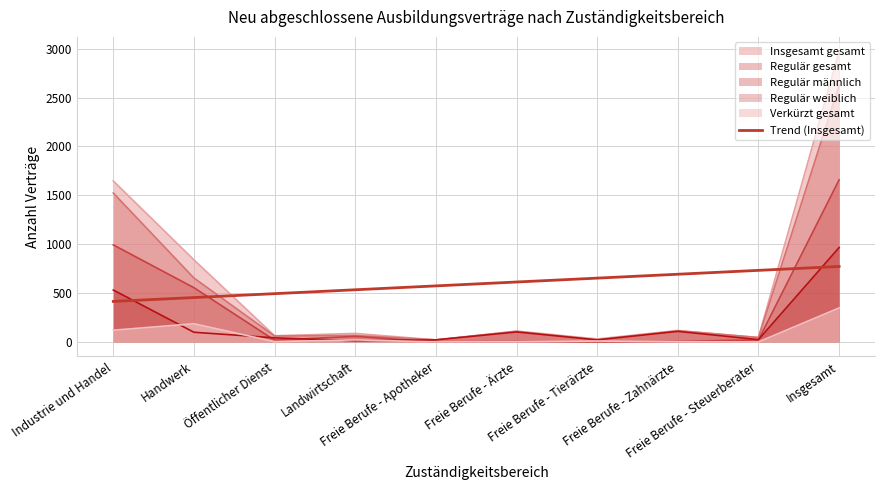

What is the maximum value for Regulär gesamt?

2625.0